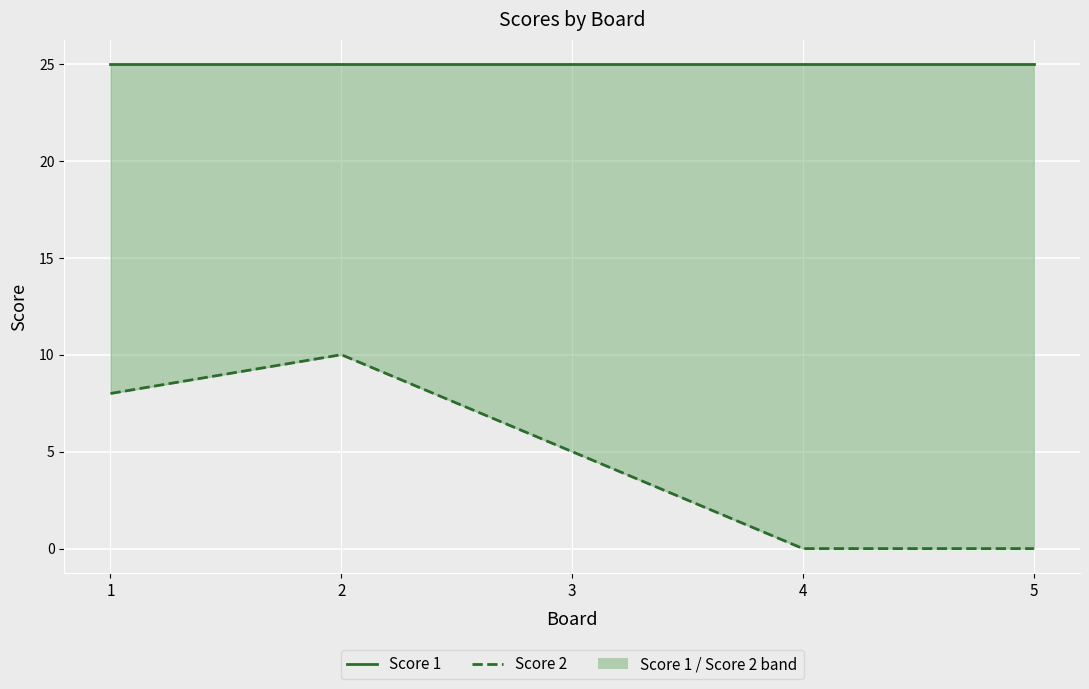

True or false: Score 2 and Score 1 intersect in this chart.

False